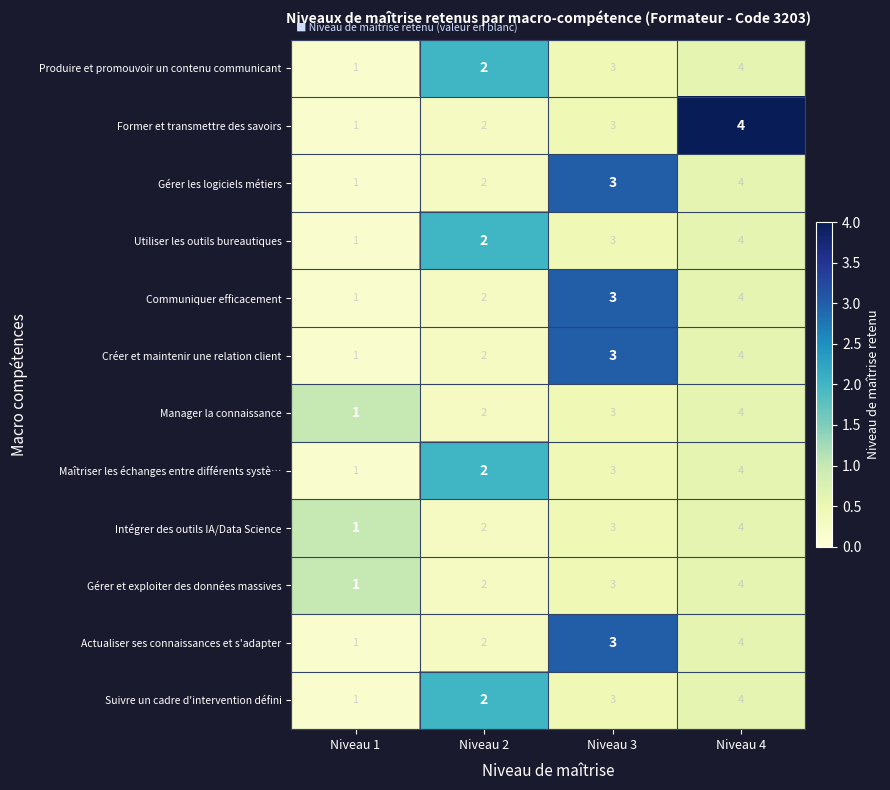

True or false: Intégrer des outils IA/Data Science has a value of 1 at Niveau 1.

True